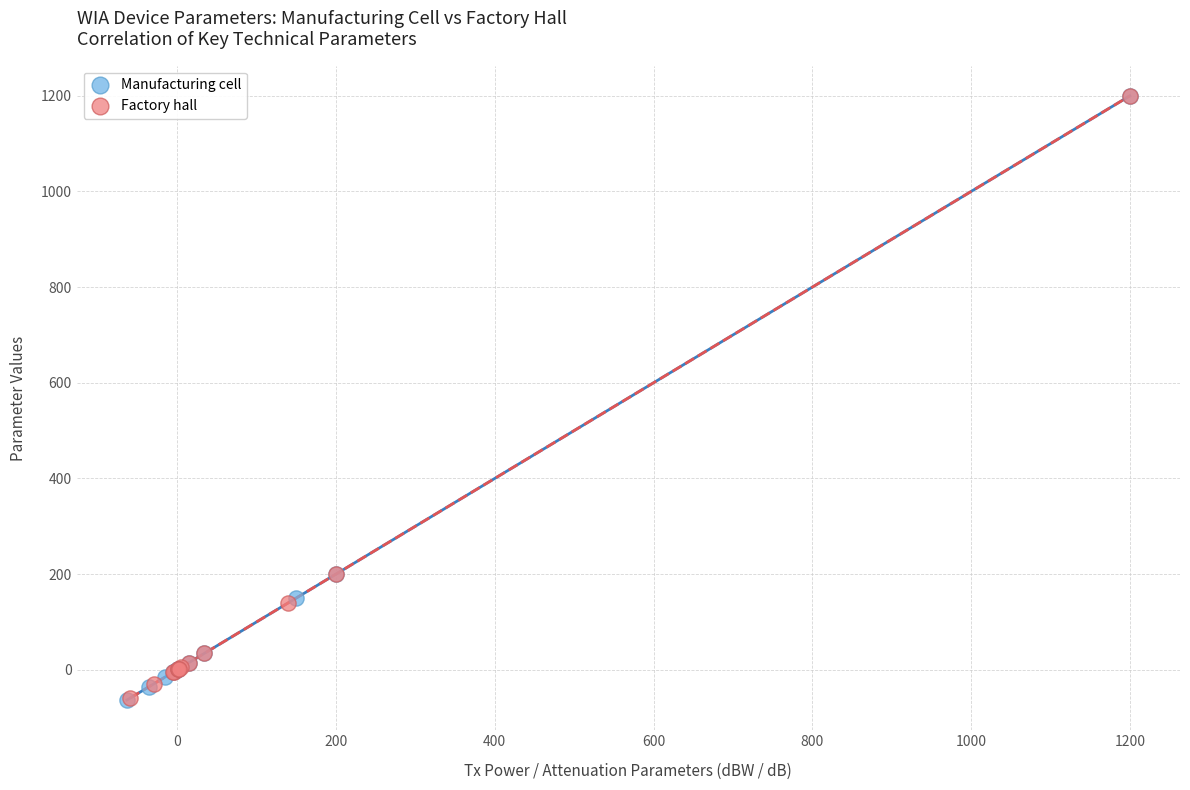

Which series has the widest spread of Y values?

Manufacturing cell